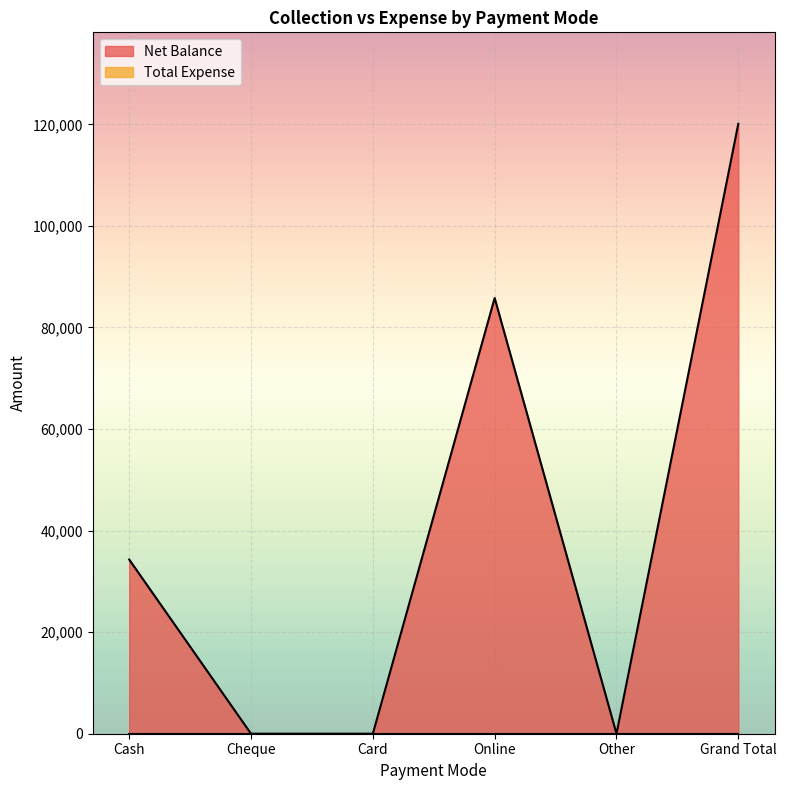

Reading right to left, what are all the values shown in this chart?

120100	0	85800	0	0	34300